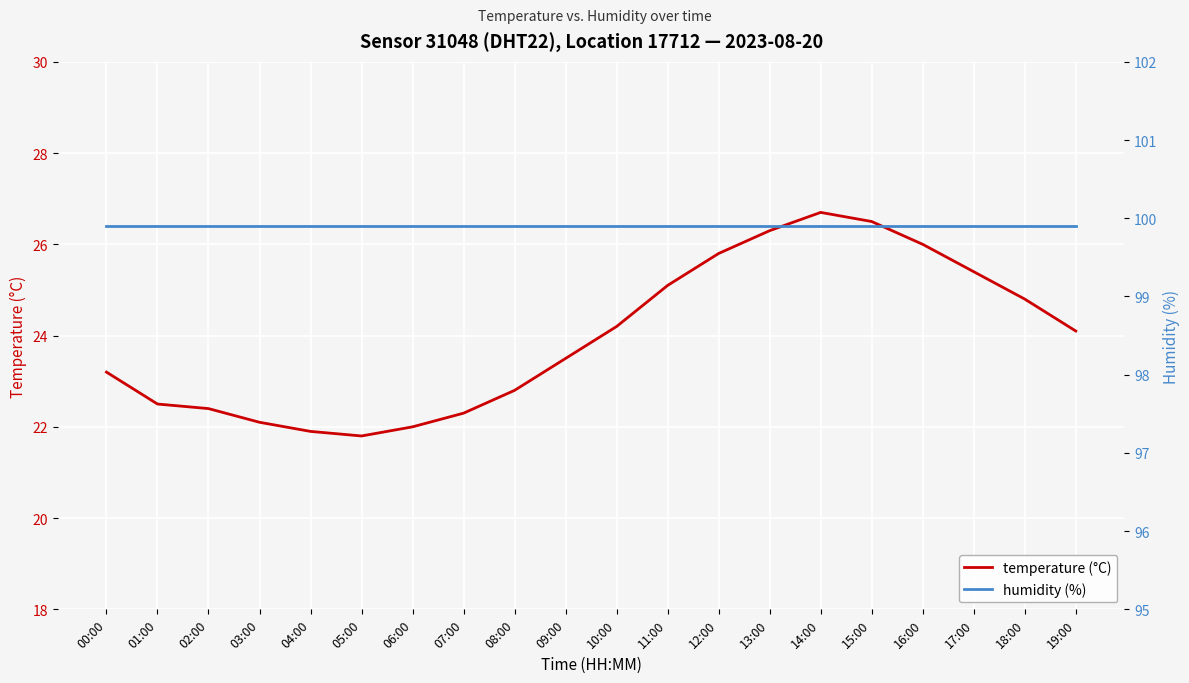

At which category does temperature (°C) reach its first local peak?

14:00